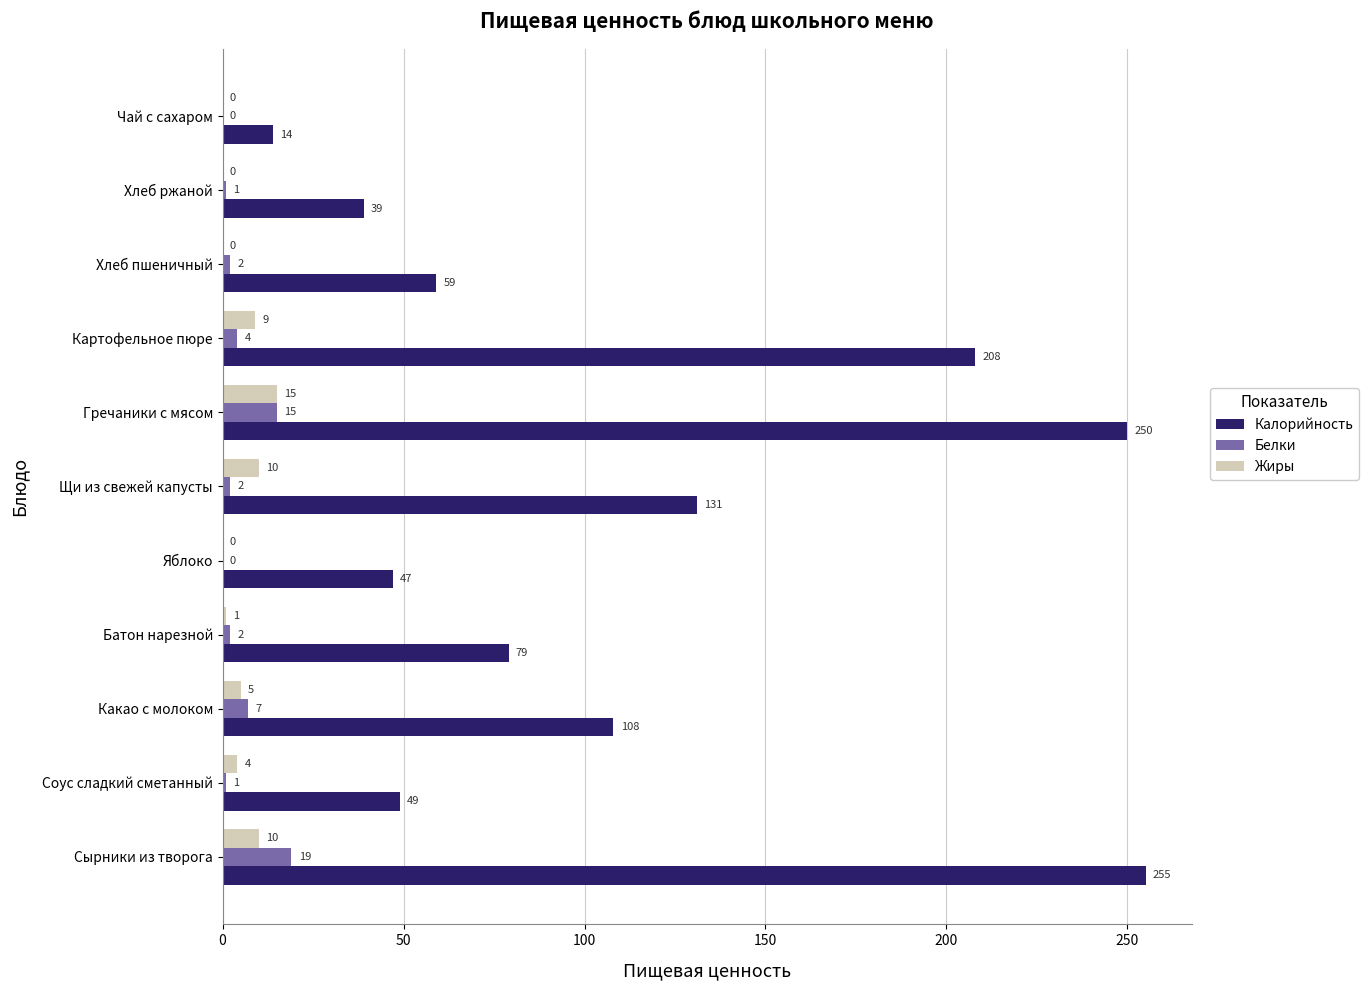

Which category has the highest value across all series?

Сырники из творога